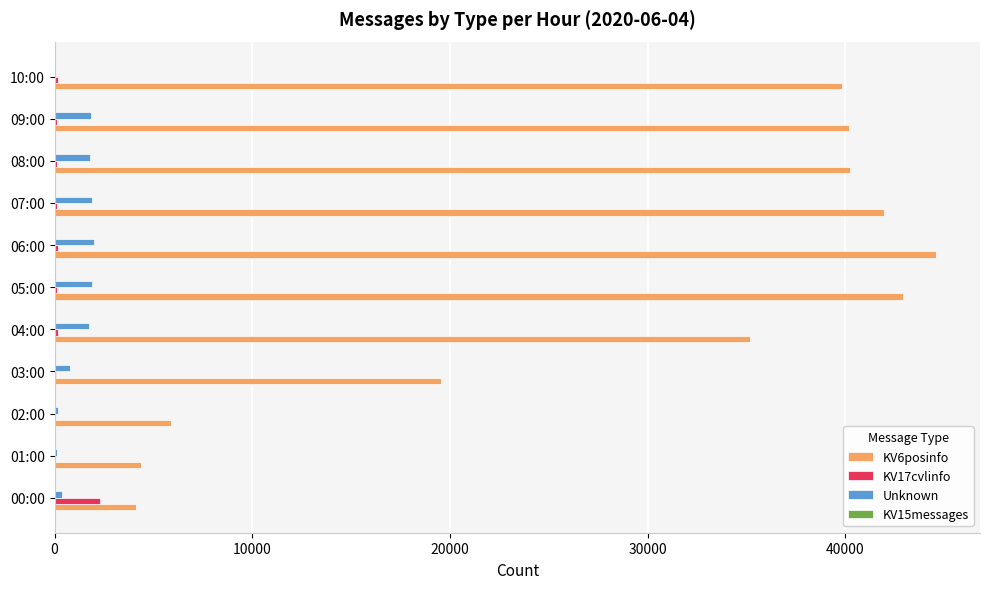

What is the sum of all Unknown values?

12524